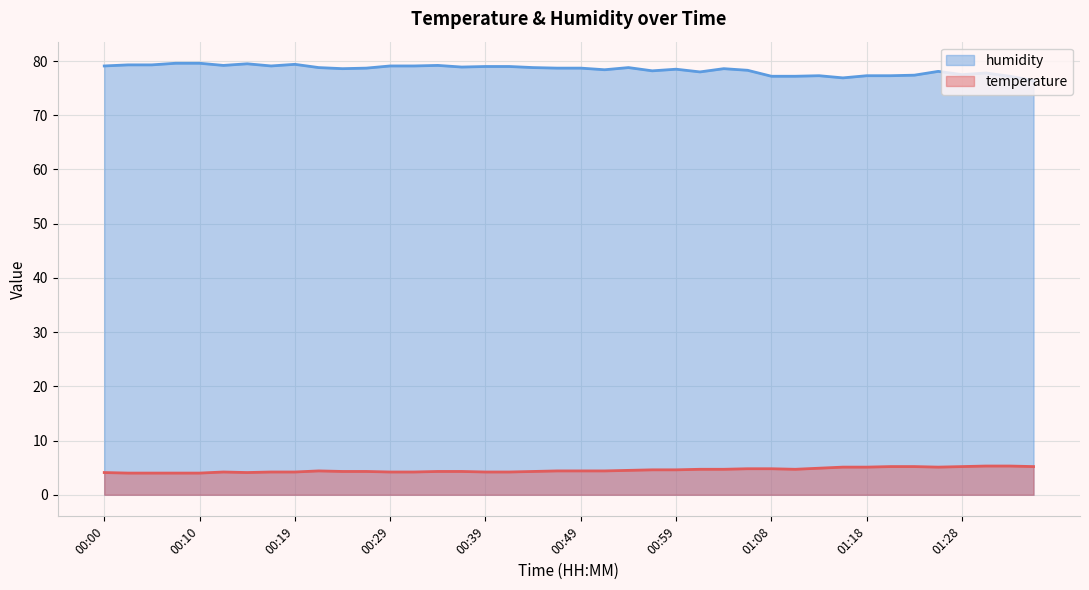

How many interior local valleys does the temperature series have?

3